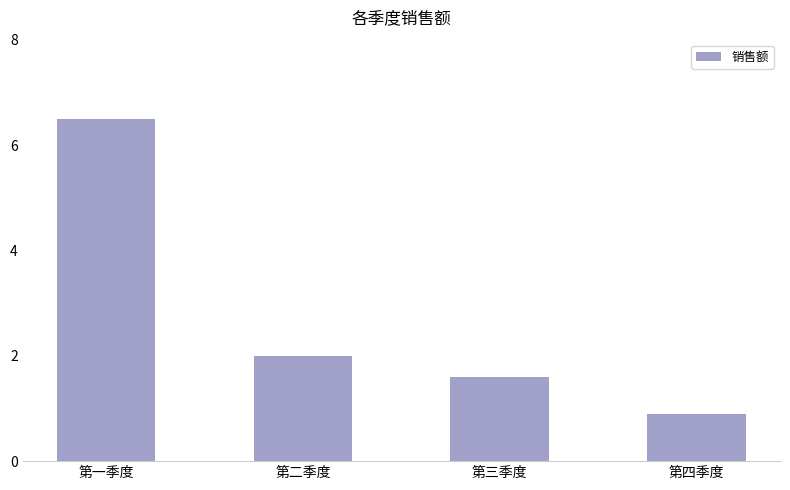

What is the smallest value displayed?

0.9